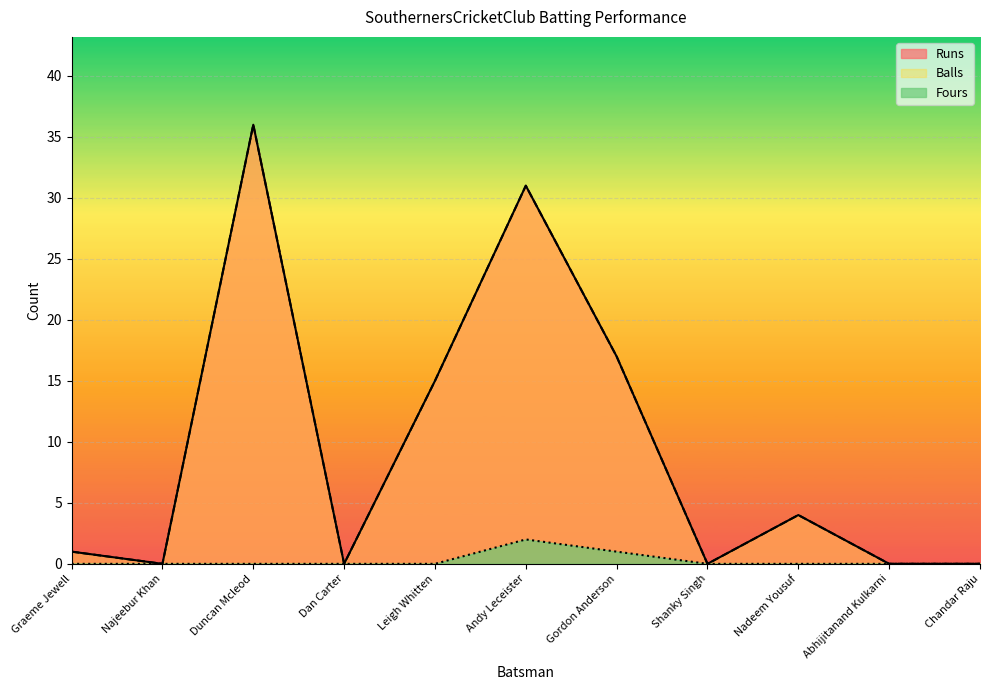

Count the number of categories in the chart.

11